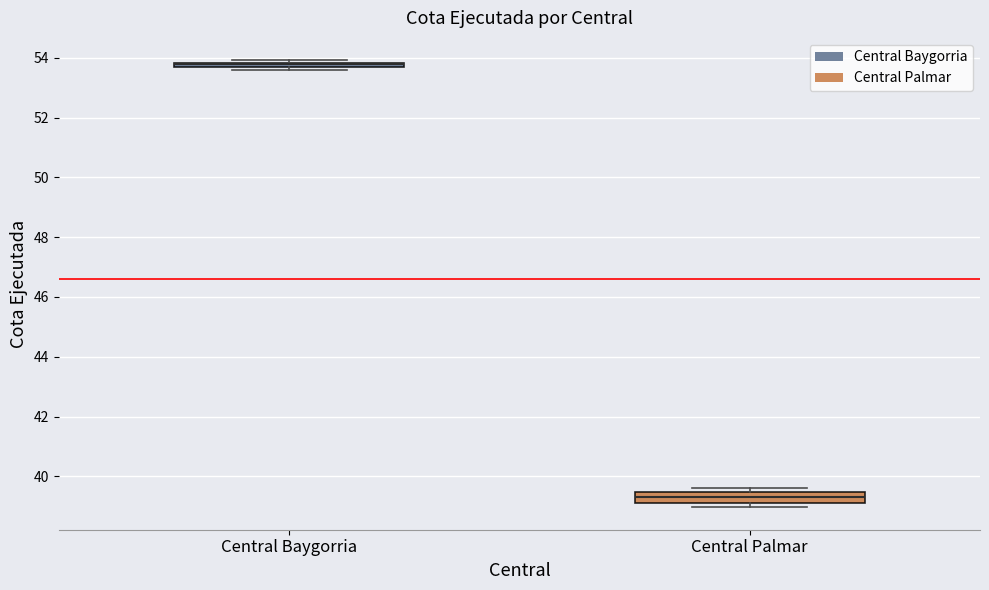

Where is the upper edge of the box for Central Palmar on the y-axis? The values are not printed on the chart, so give them approximately, as read against the axis.

39.4